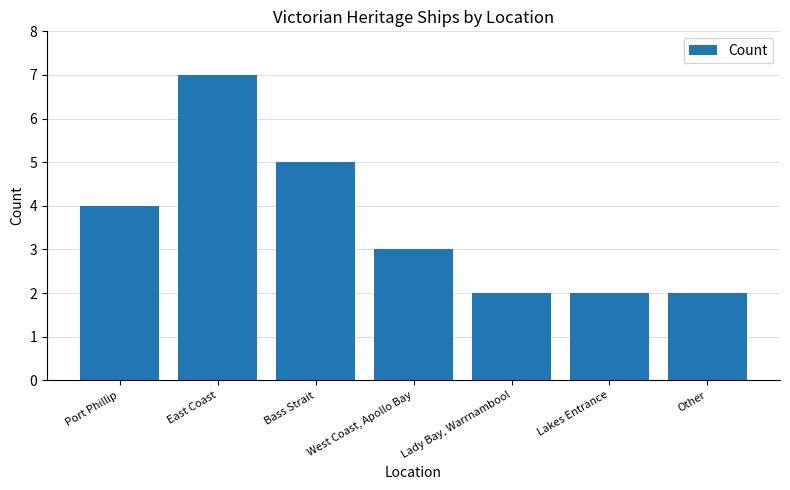

What is the change in value from Port Phillip to East Coast?

+3